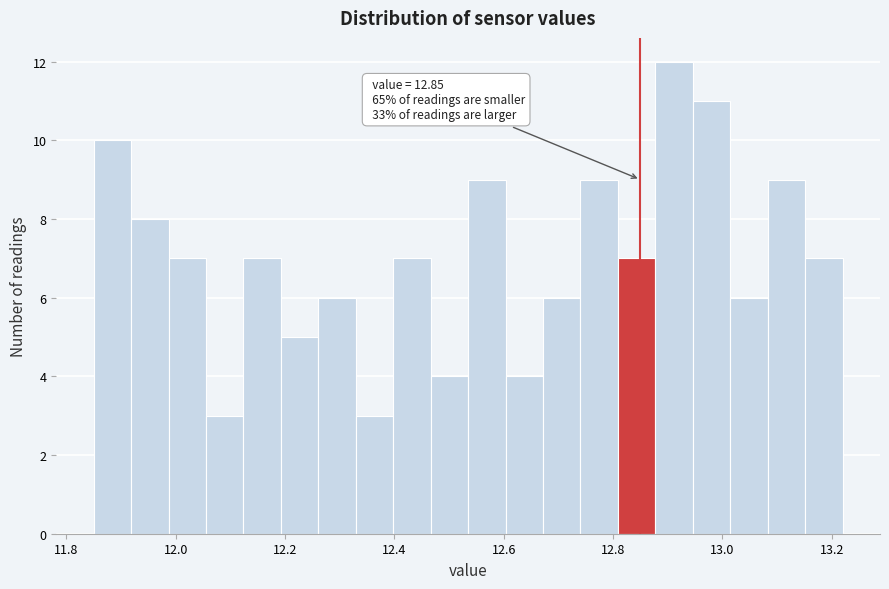

Around what value on the x-axis is the tallest bar? Give the approximate position of its centre, as read against the axis.

12.92